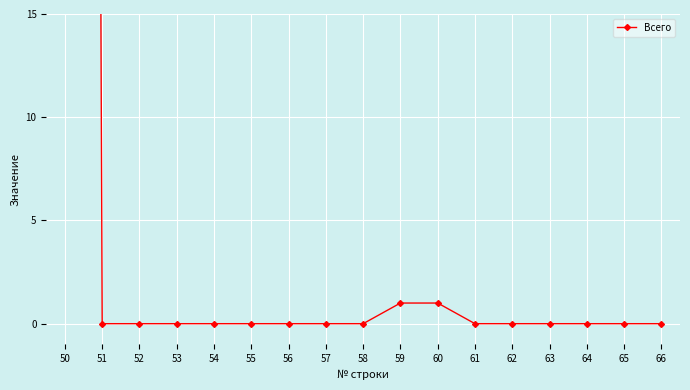

What is the change in value from 57 to 59?

+1